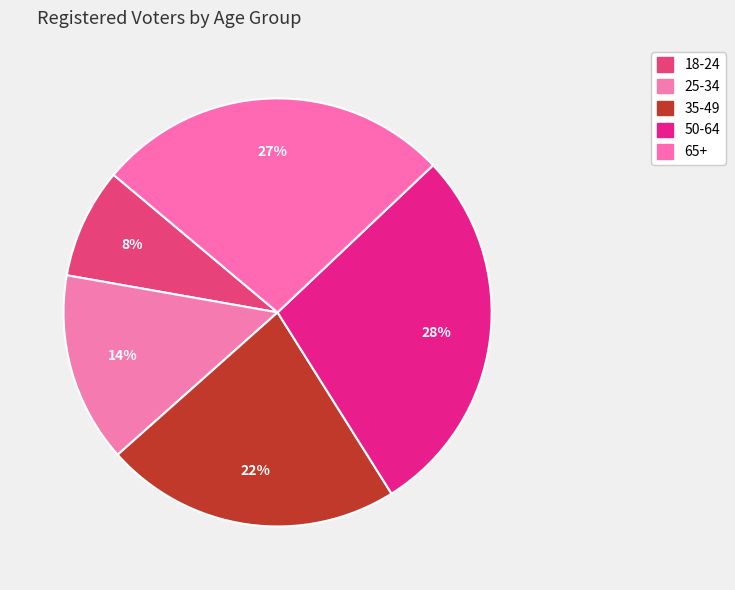

What is the largest slice in the pie chart?

50-64